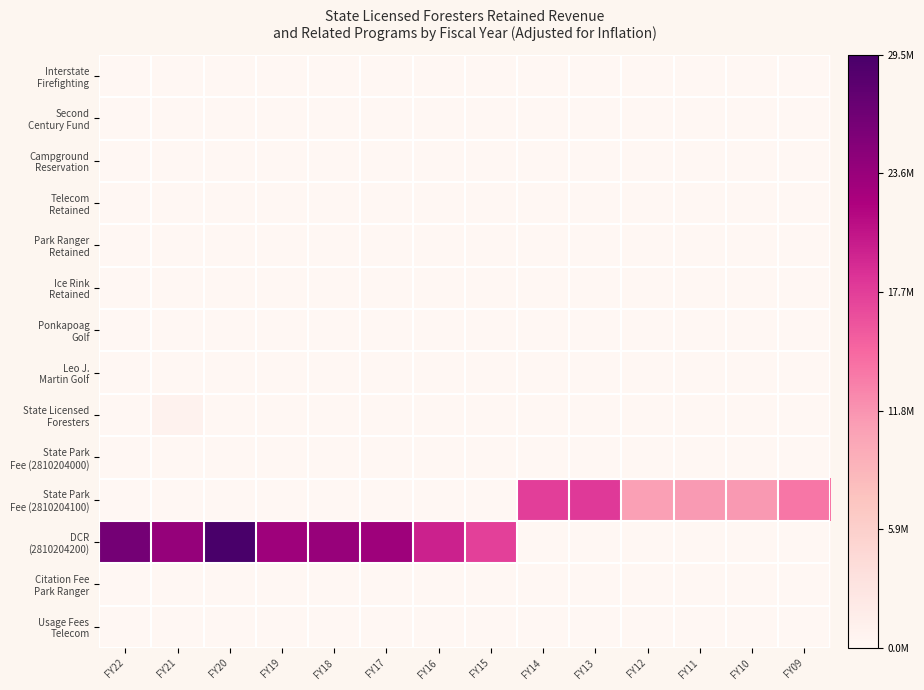

Count the number of categories in the chart.

14